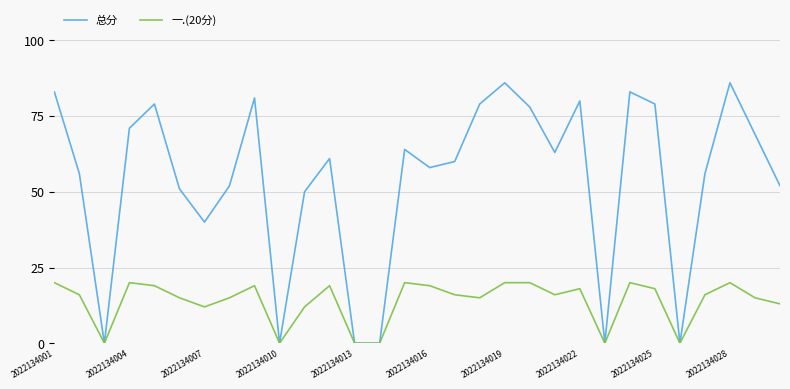

List the series in order of their peak value, lowest first.

一.(20分), 总分